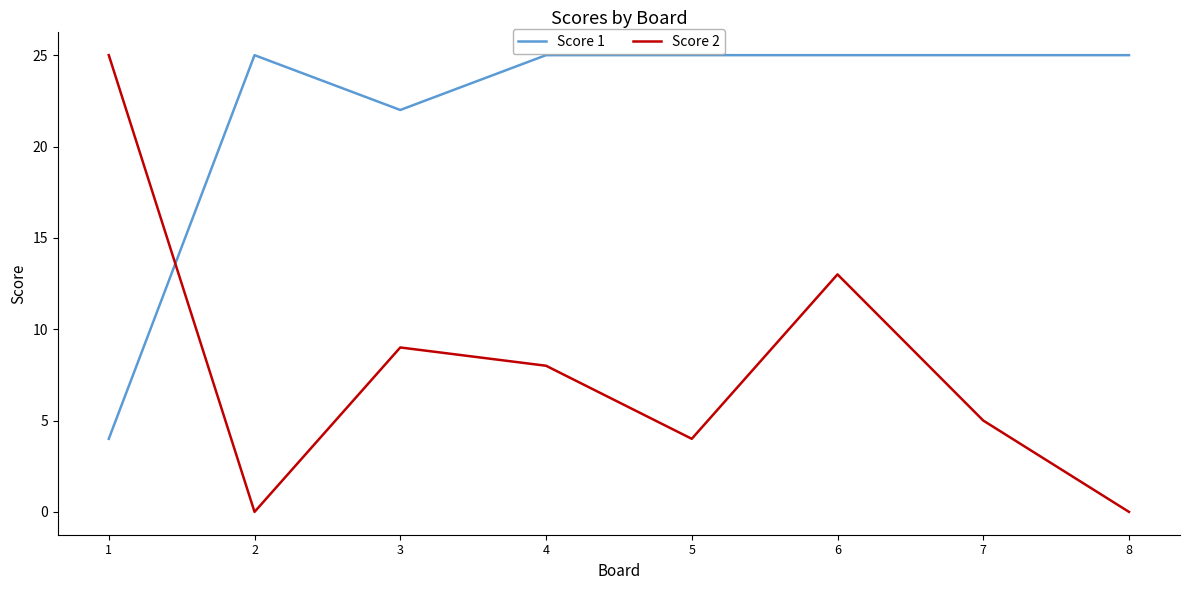

The Score 2 series shows 6 at 5. True or false?

False